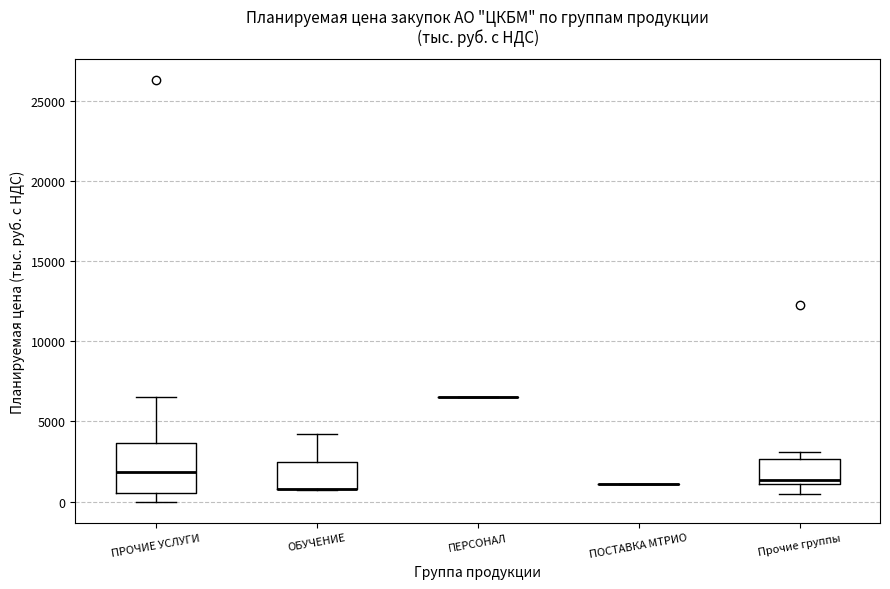

Which box is the tallest, from its lower edge to its upper edge?

ПРОЧИЕ УСЛУГИ